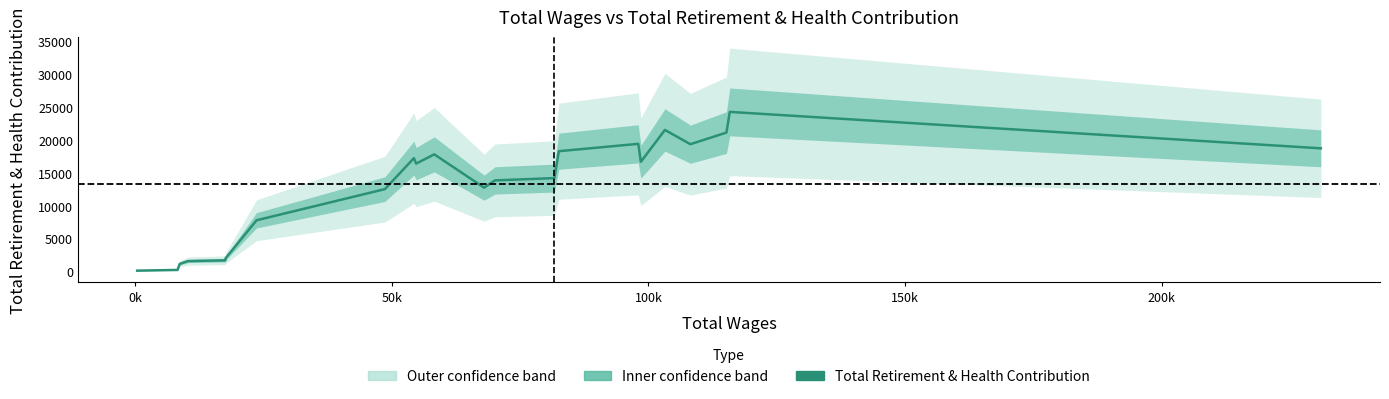

Is it true that the value at -50k is 30.6?

False